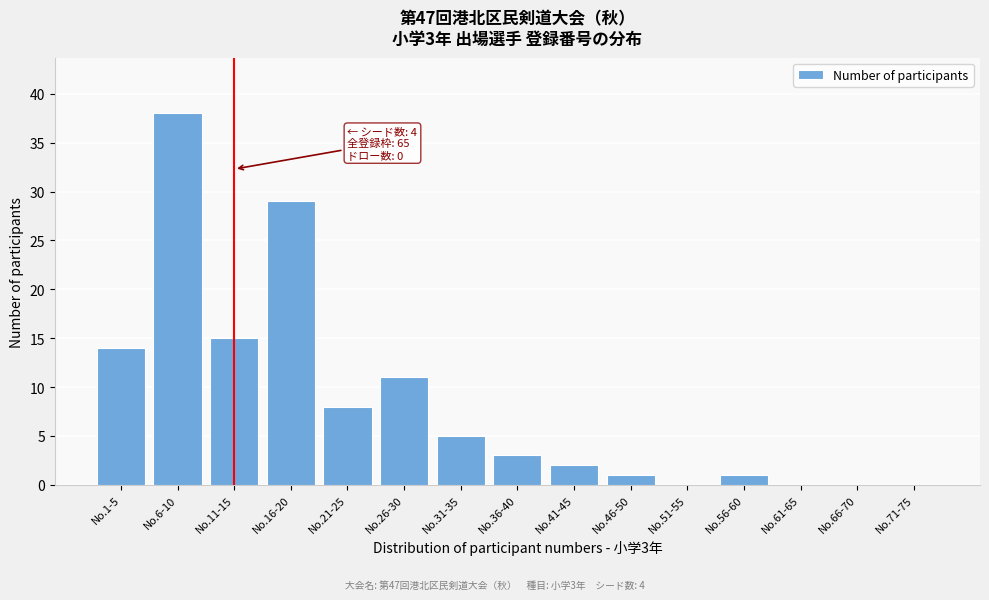

Reading left to right, extract all data points from this chart.

No.1-5=14	No.6-10=38	No.11-15=15	No.16-20=29	No.21-25=8	No.26-30=11	No.31-35=5	No.36-40=3	No.41-45=2	No.46-50=1	No.51-55=0	No.56-60=1	No.61-65=0	No.66-70=0	No.71-75=0